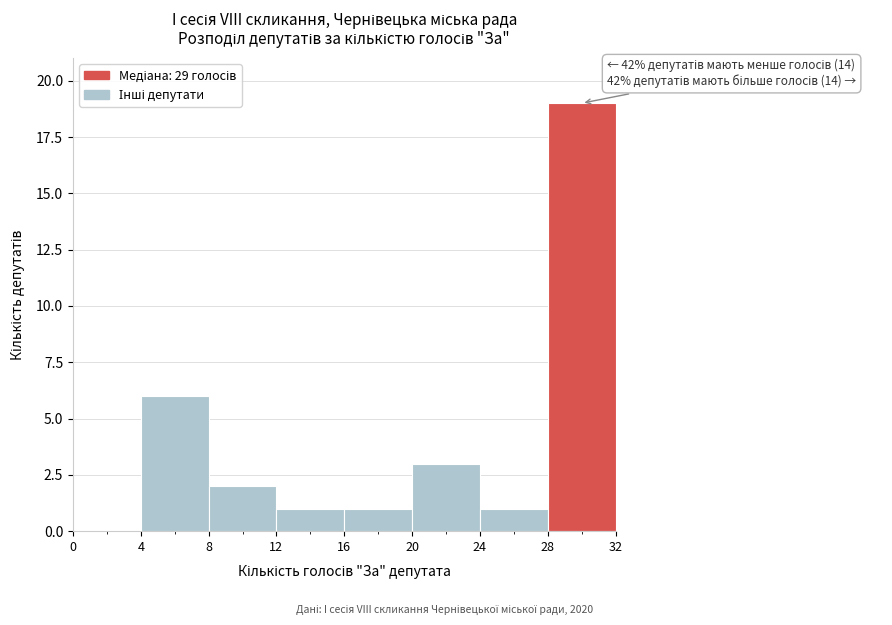

Which range on the x-axis has the tallest bar?

28 to 32